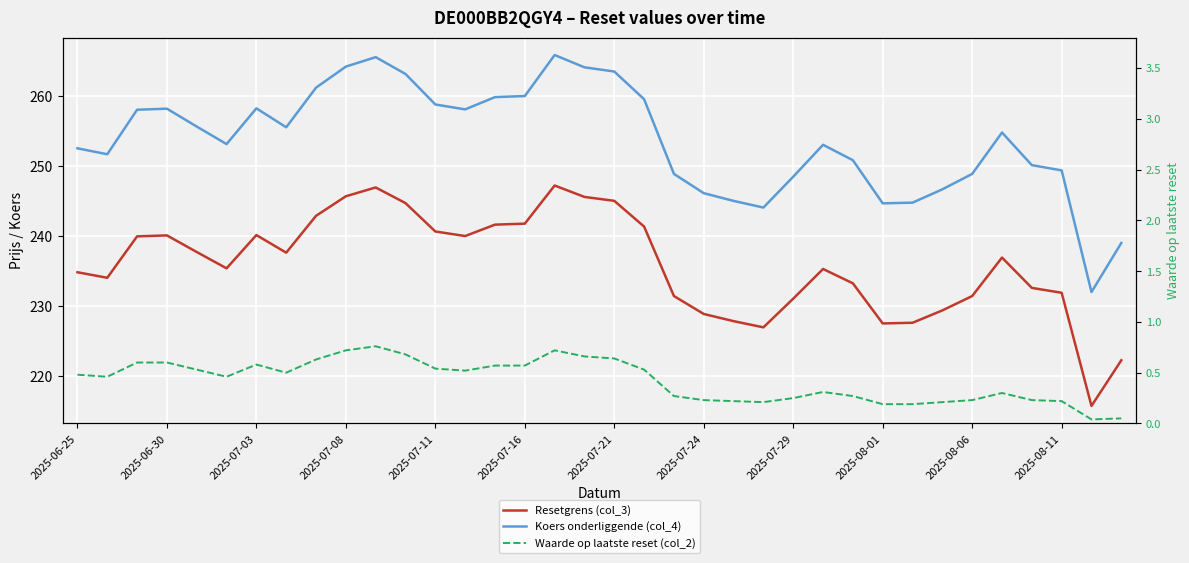

True or false: Koers onderliggende (col_4) has a value of 265.8 at 16.

True